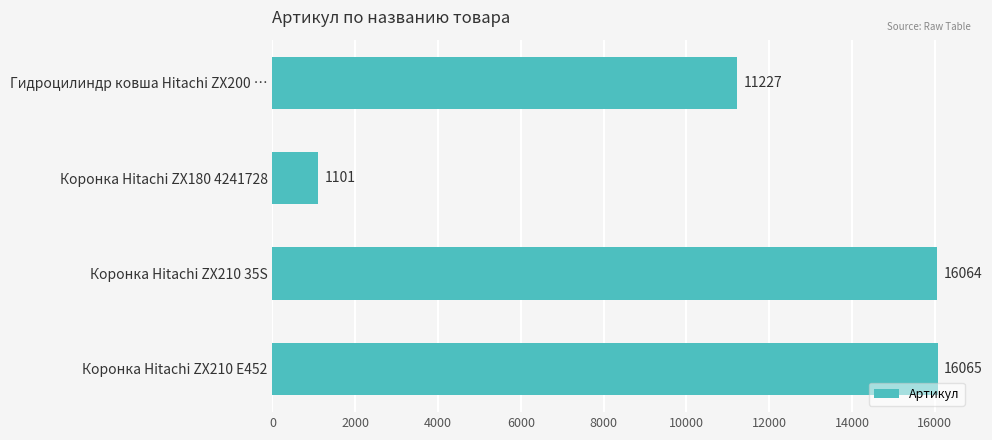

The value at Коронка Hitachi ZX180 4241728 is 1101. True or false?

True